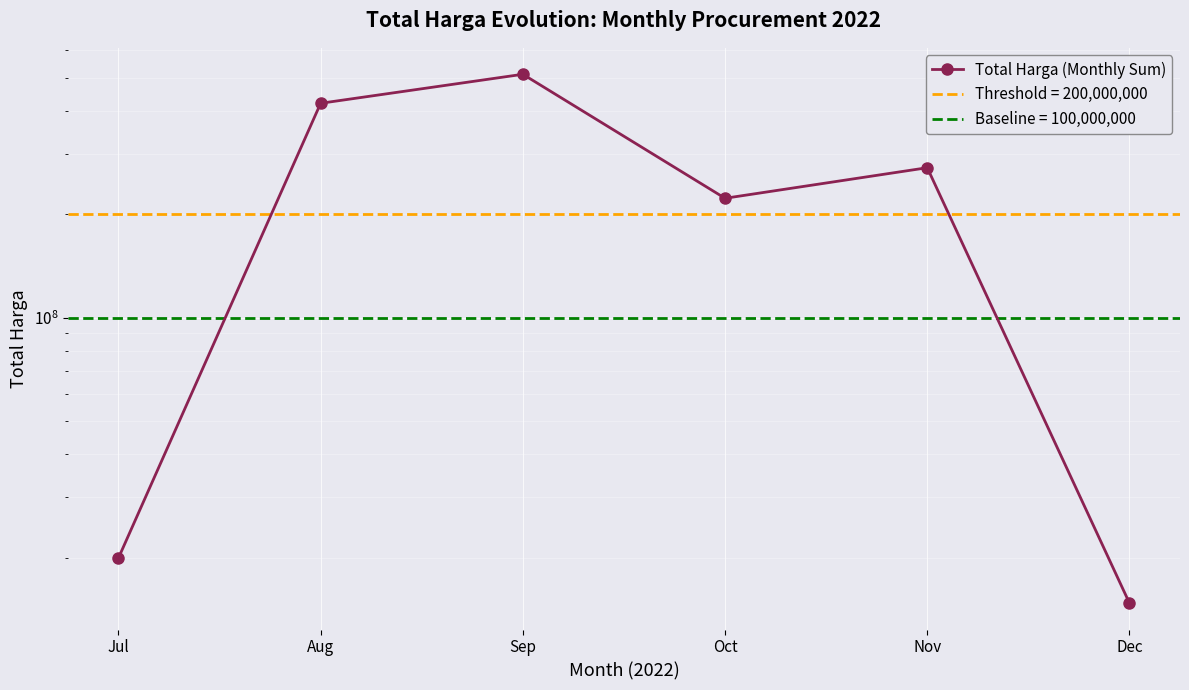

What is the value of the 5th point from the left?

273338000